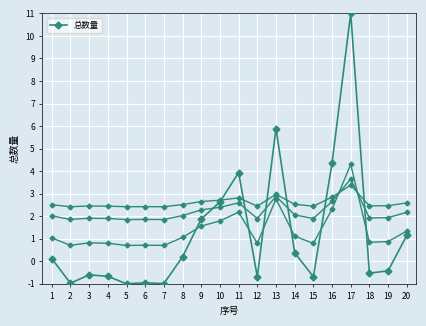

At which category does the chart reach its minimum across all series?

5